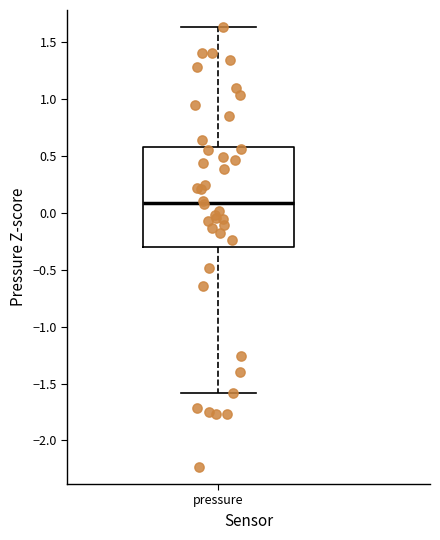

Where does the median line of the box for pressure sit on the y-axis? The values are not printed on the chart, so give them approximately, as read against the axis.

0.10